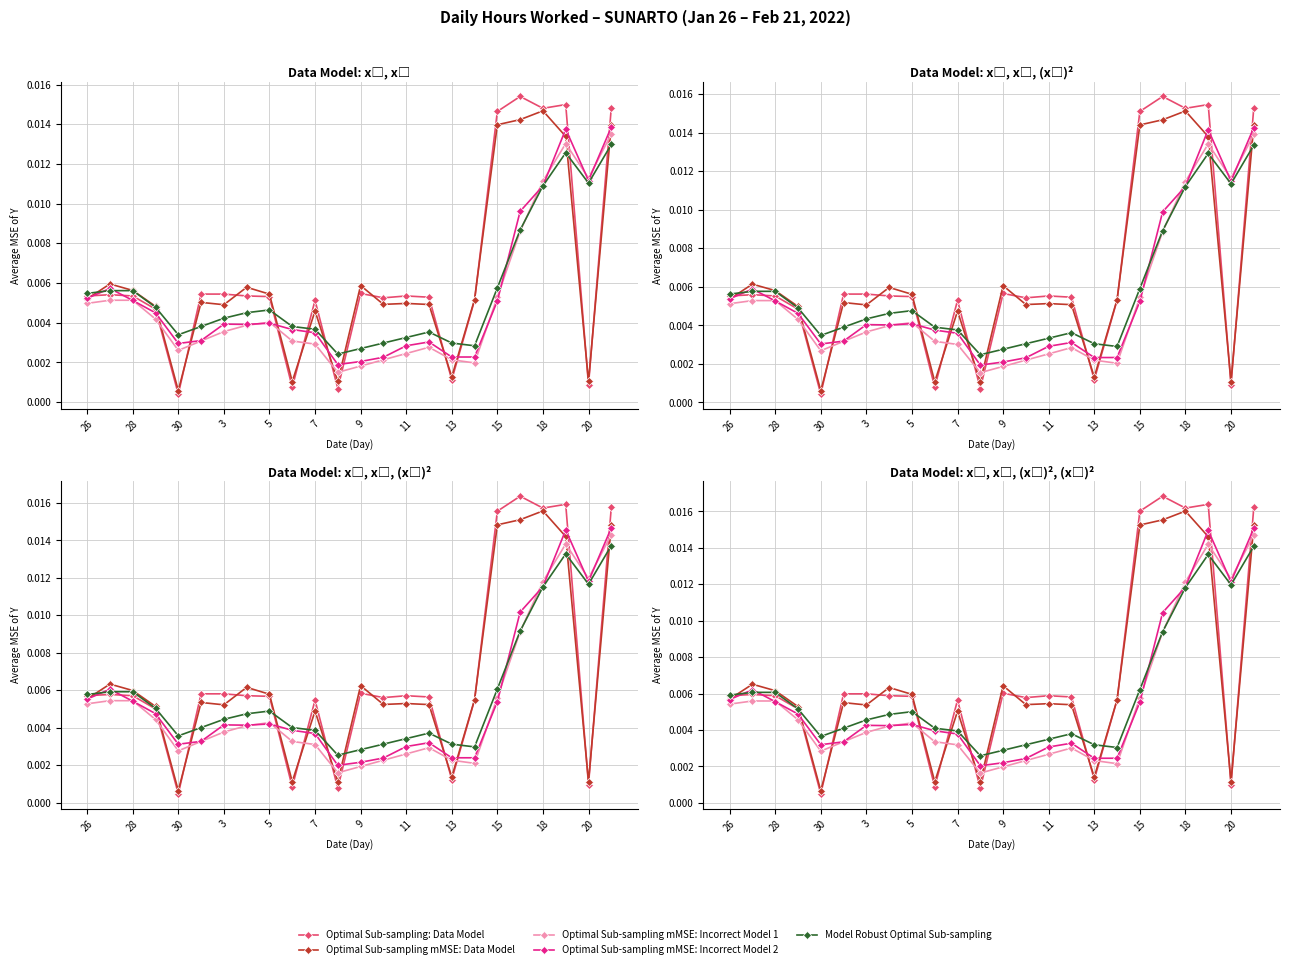

The value of Optimal Sub-sampling mMSE: Incorrect Model 1 at 3 is 0.0. True or false?

True